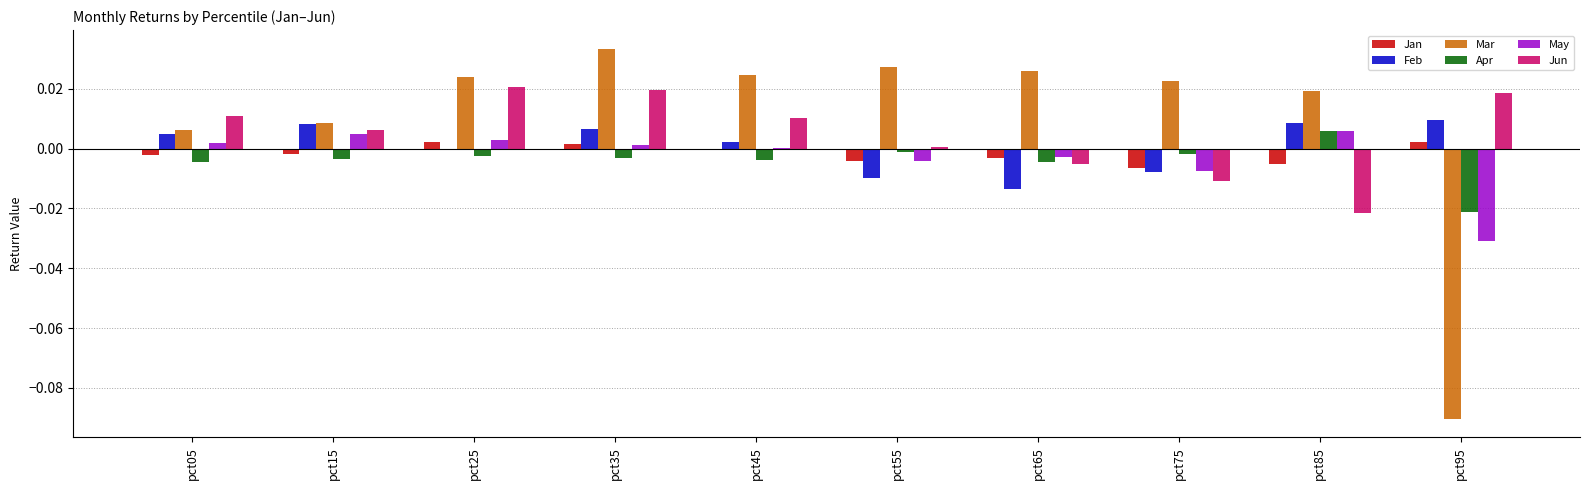

The Jan series shows -0.0 at pct75. True or false?

True